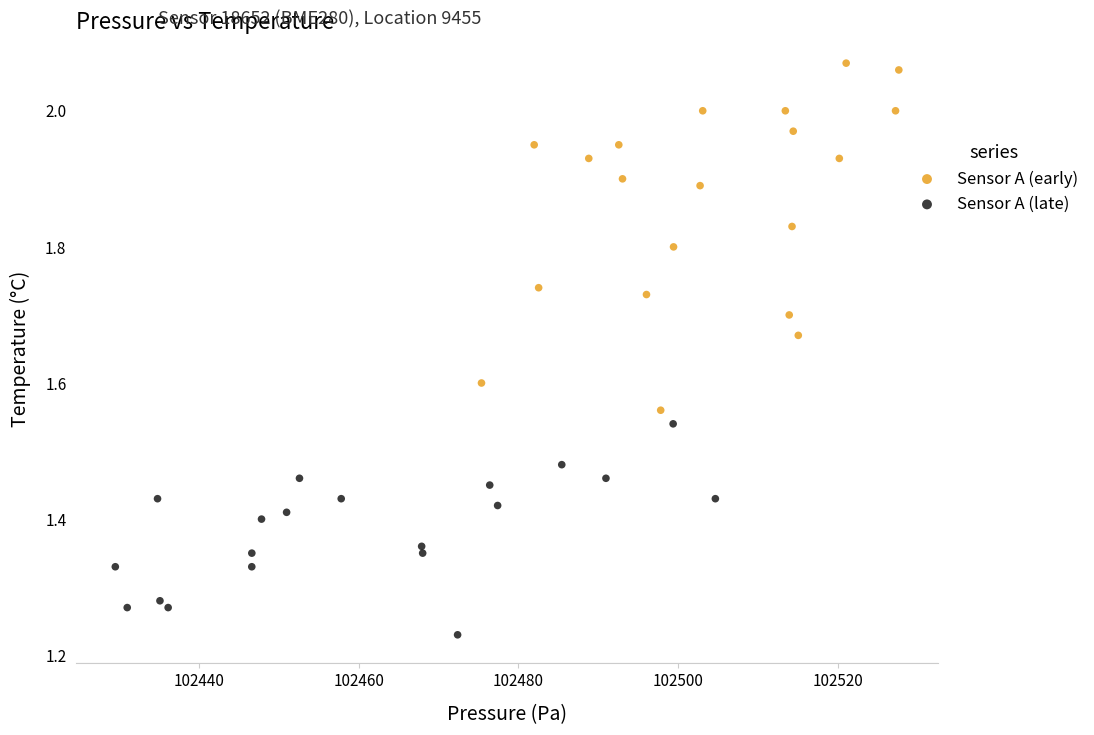

Which series reaches the maximum Y coordinate?

Sensor A (early)